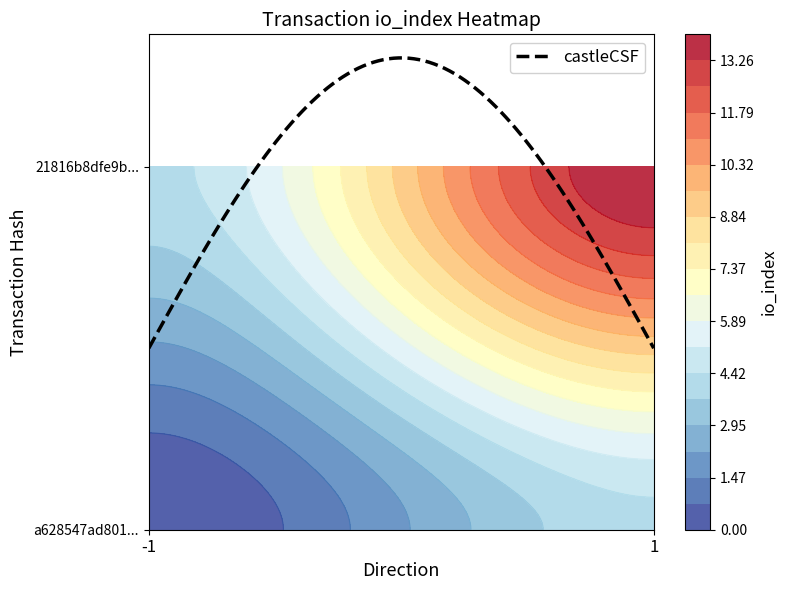

How many 1 values are between -1 and 14?

2